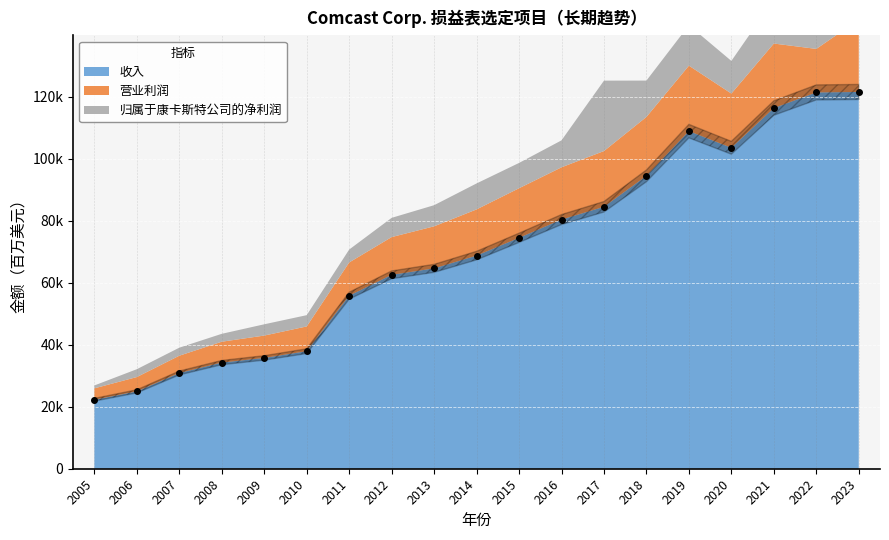

In 收入, how many points are higher than both neighbors (excluding endpoints)?

1